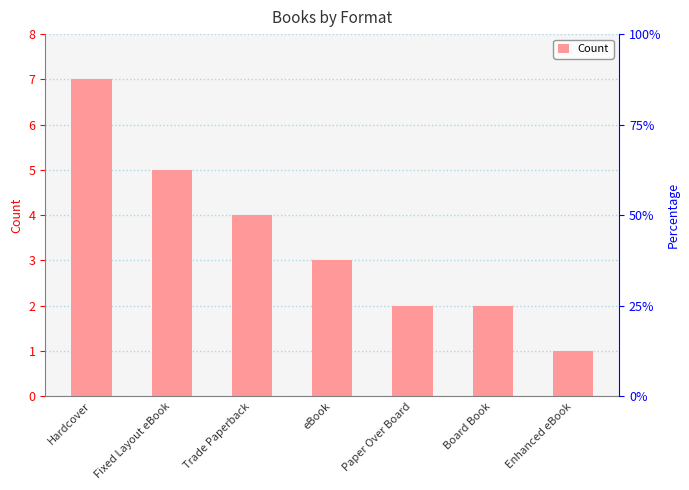

At which category does the chart reach its minimum across all series?

Enhanced eBook